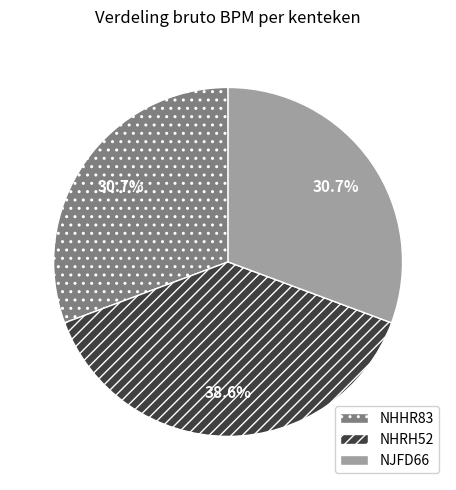

Is NHHR83 the majority of the pie?

No